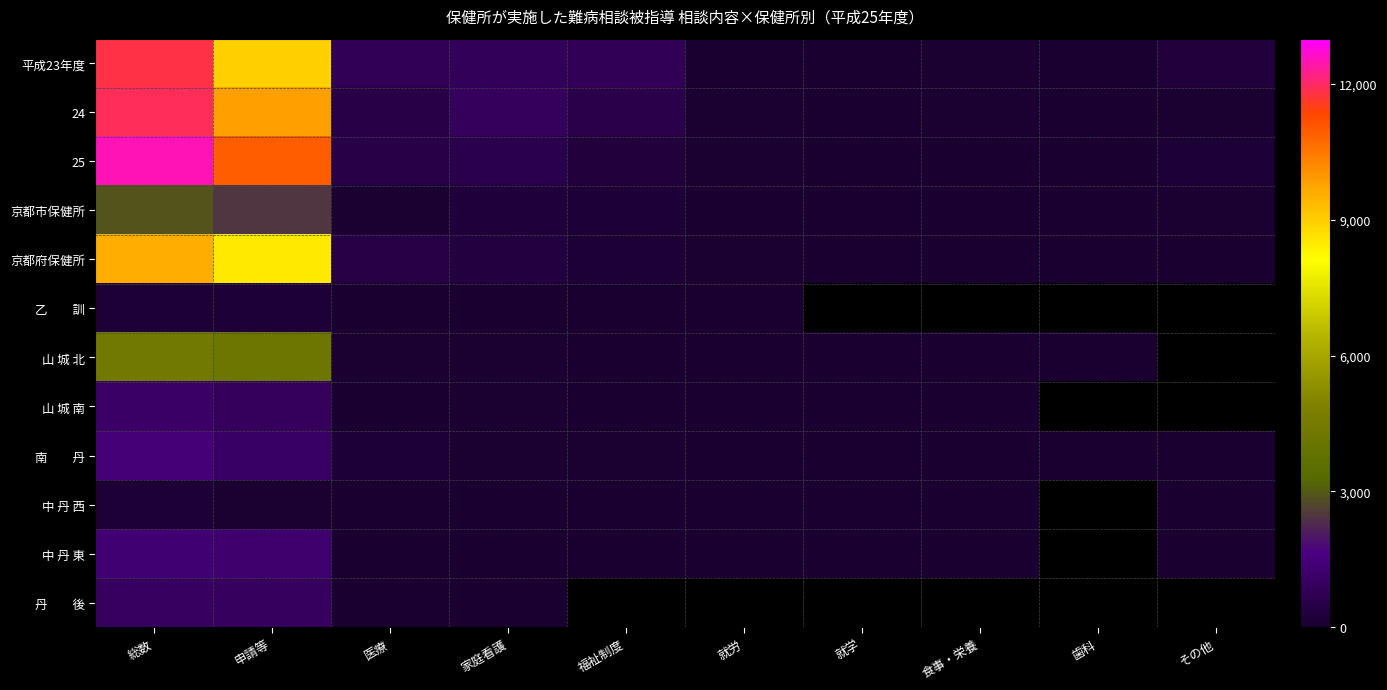

How many categories are shown in the chart?

10